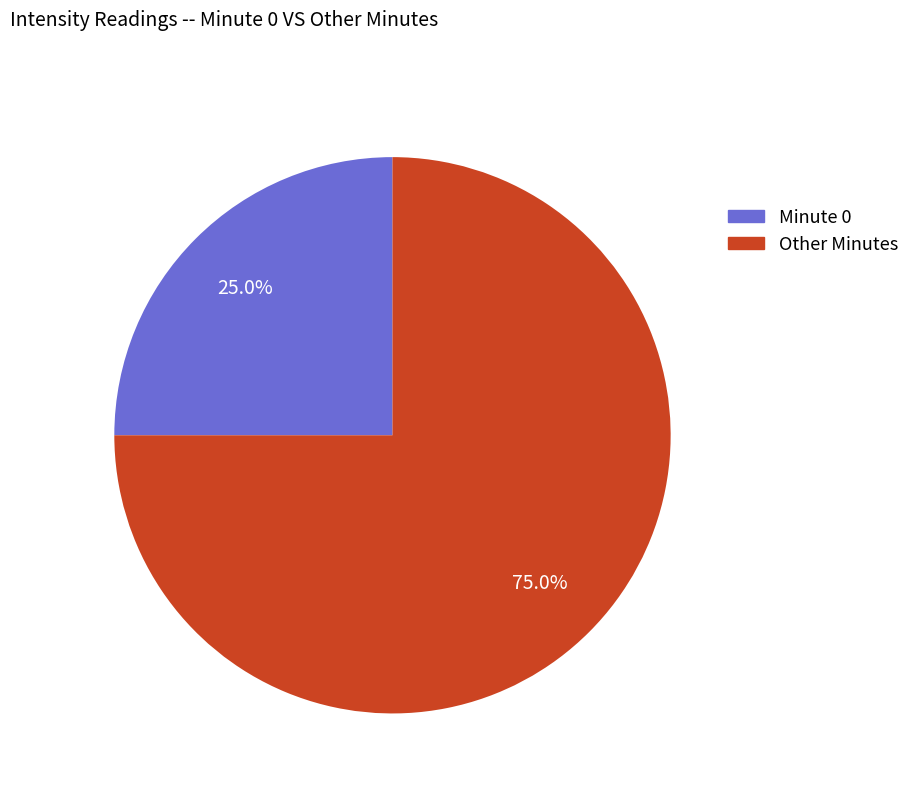

Count the number of slices in the pie.

2